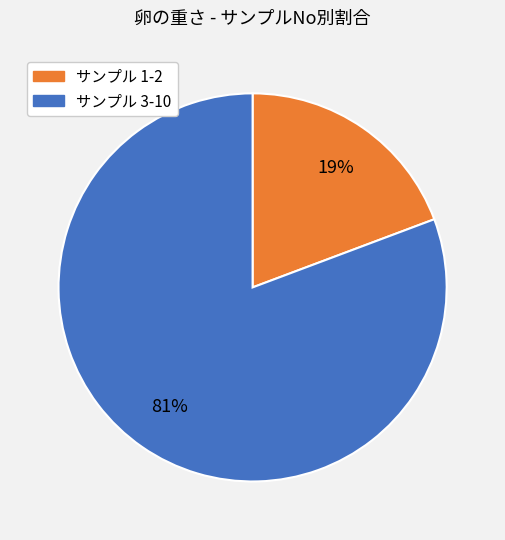

Is there any slice that represents more than half of the pie?

Yes